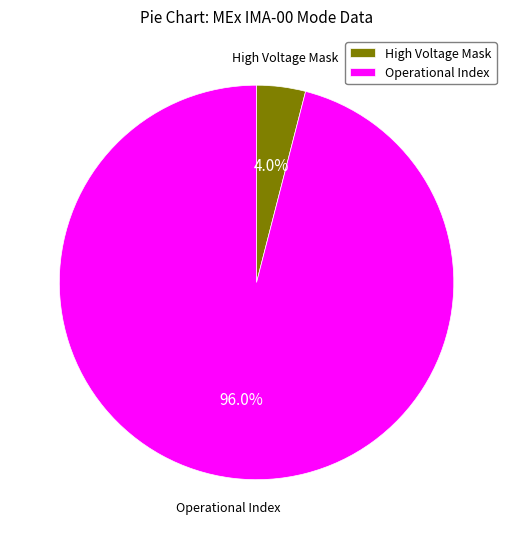

What portion of the pie excludes Operational Index?

4.0%